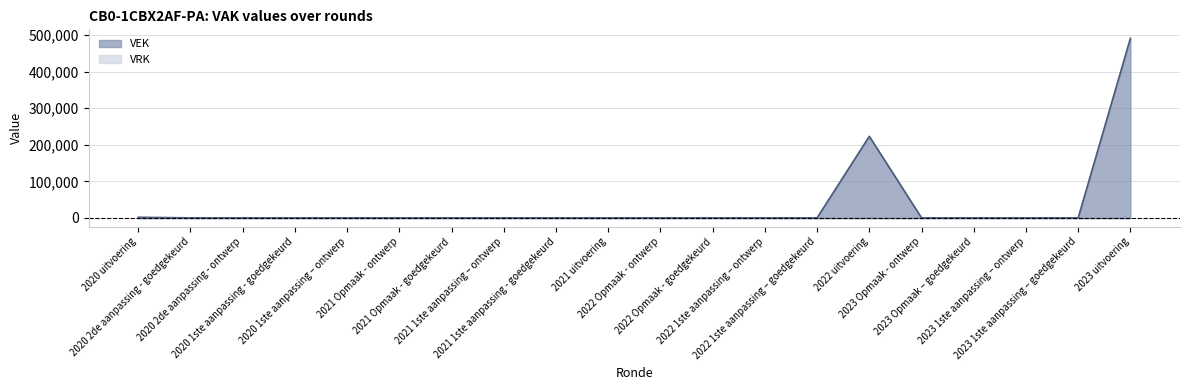

Reading left to right, extract all data points from this chart.

2020 uitvoering=1564	2020 2de aanpassing - goedgekeurd=0	2020 2de aanpassing - ontwerp=0	2020 1ste aanpassing - goedgekeurd=0	2020 1ste aanpassing – ontwerp=0	2021 Opmaak - ontwerp=0	2021 Opmaak - goedgekeurd=0	2021 1ste aanpassing – ontwerp=0	2021 1ste aanpassing - goedgekeurd=0	2021 uitvoering=0	2022 Opmaak - ontwerp=0	2022 Opmaak - goedgekeurd=0	2022 1ste aanpassing – ontwerp=0	2022 1ste aanpassing – goedgekeurd=0	2022 uitvoering=223033	2023 Opmaak - ontwerp=0	2023 Opmaak – goedgekeurd=0	2023 1ste aanpassing – ontwerp=0	2023 1ste aanpassing – goedgekeurd=0	2023 uitvoering=491236